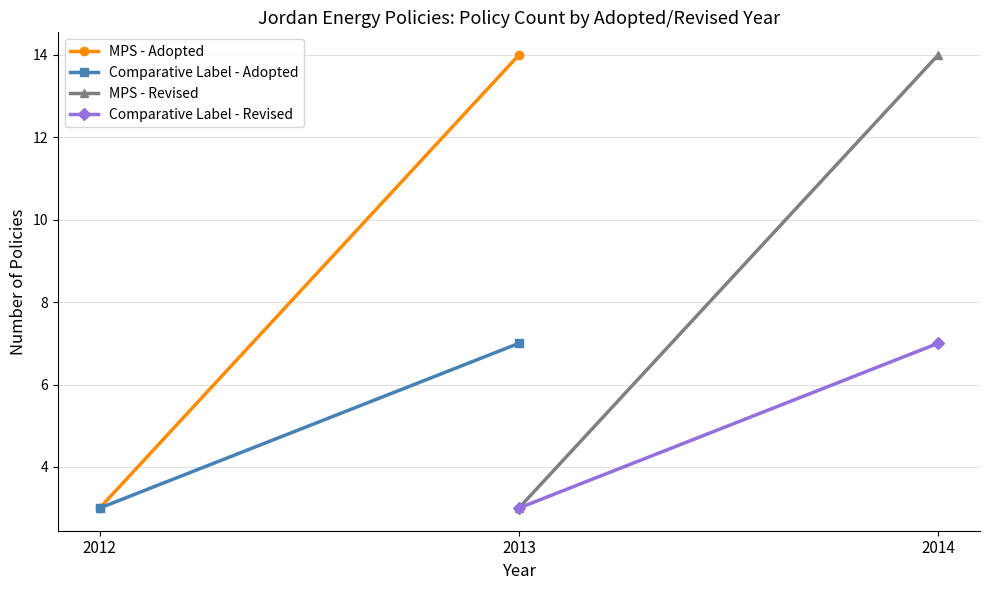

At which label is Comparative Label - Adopted closest to 5?

2012